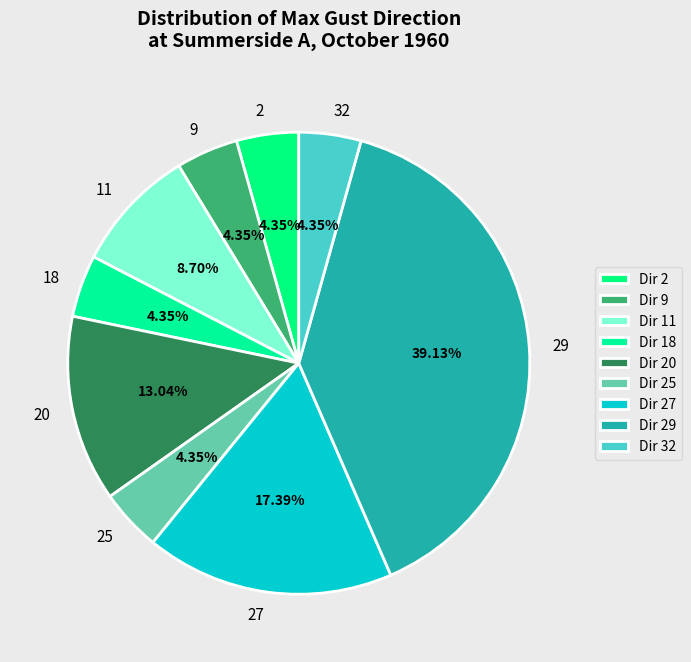

What percentage is the 25 slice, to the nearest percent?

4%